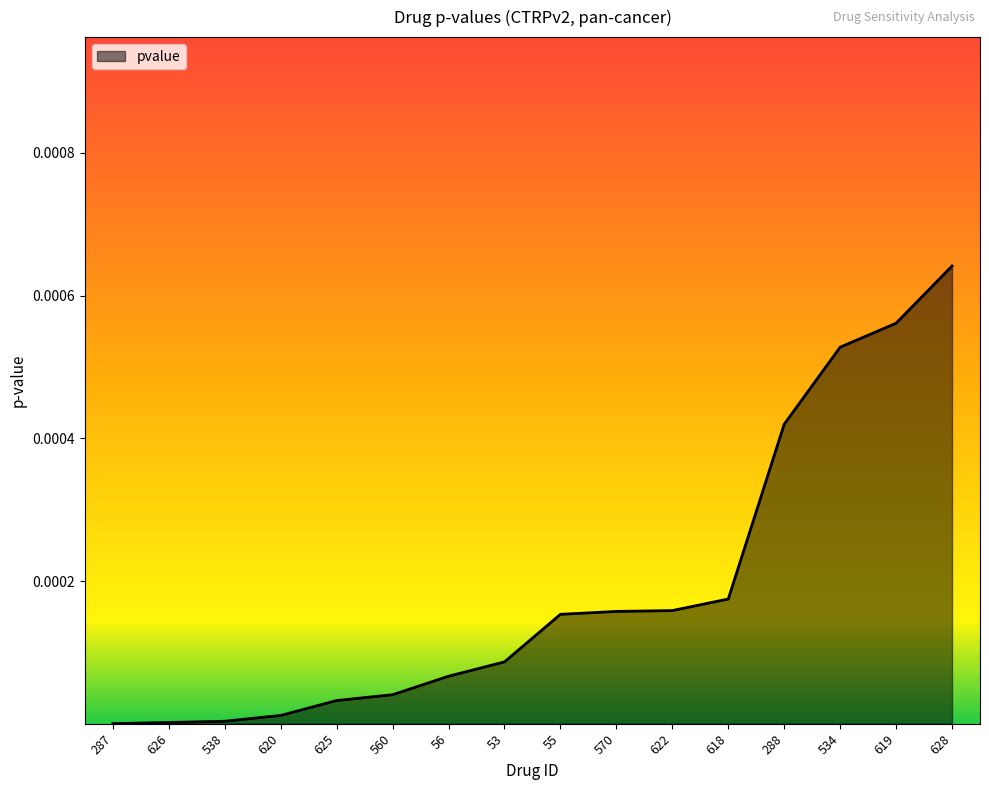

The value at 620 is 0.0. True or false?

True